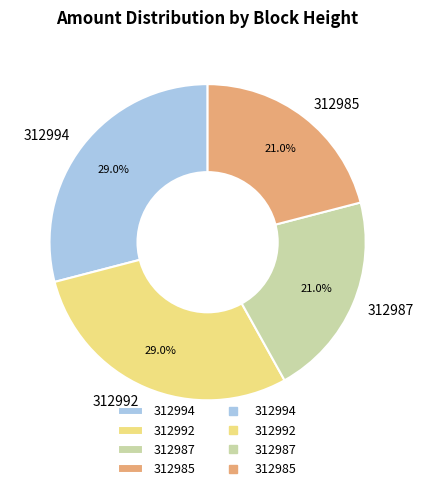

Is the sum of 312985 and 312987 greater than half?

No